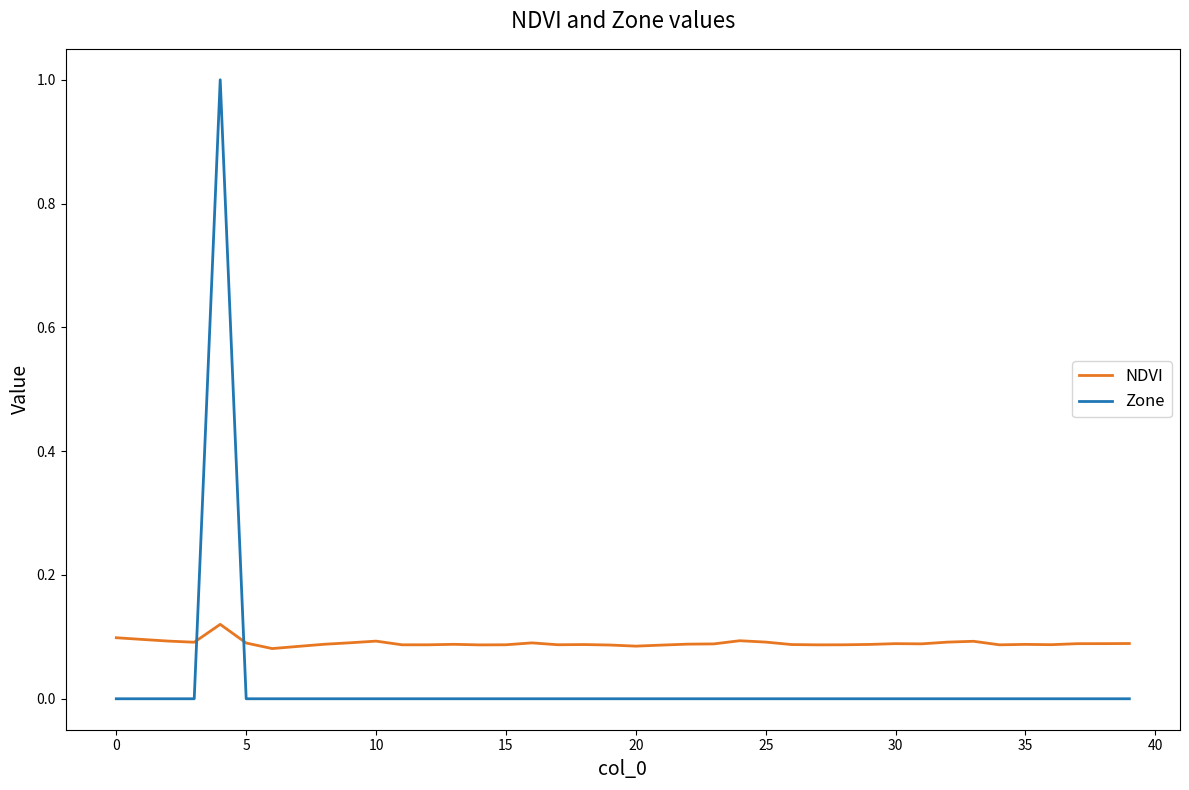

How many intersections are there between Zone and NDVI?

2